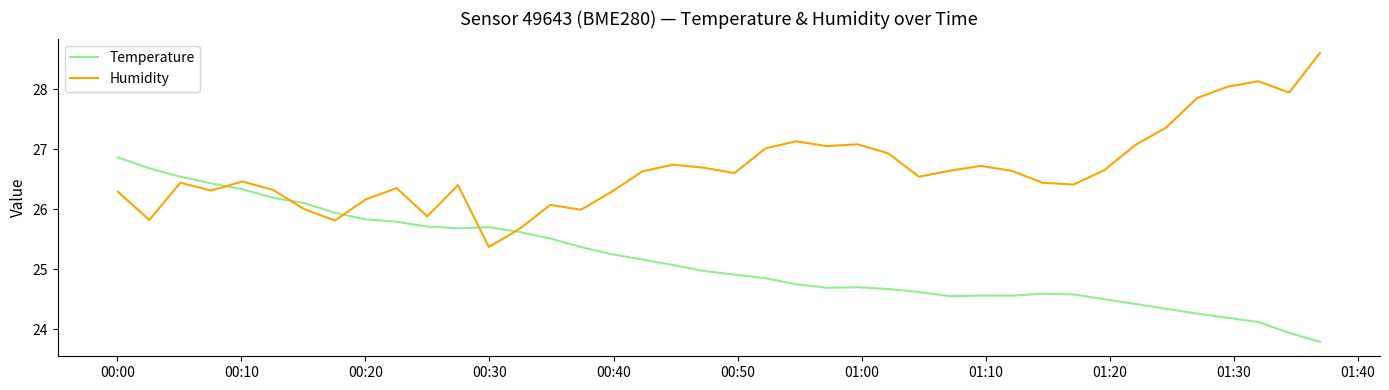

Rank the series by their maximum value, from lowest to highest.

Temperature, Humidity